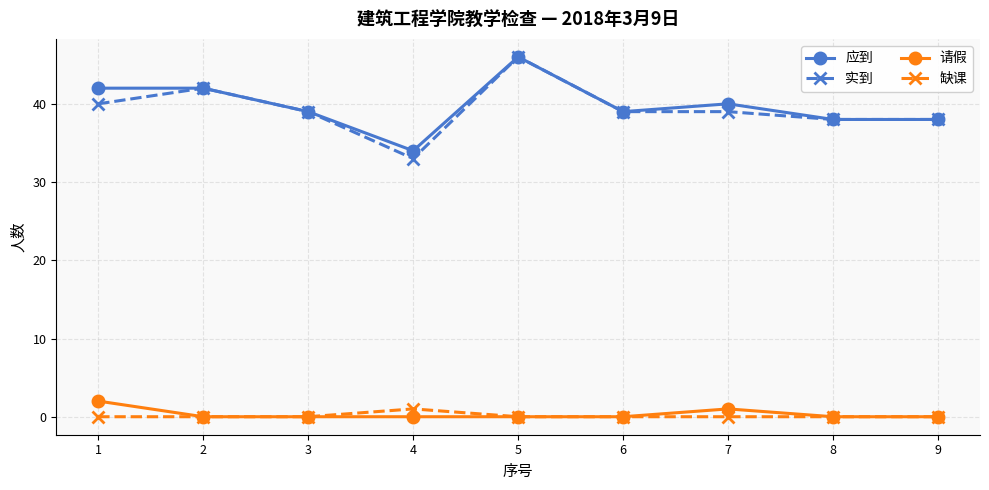

Read the 应到 value at 3, to the nearest 10.

40